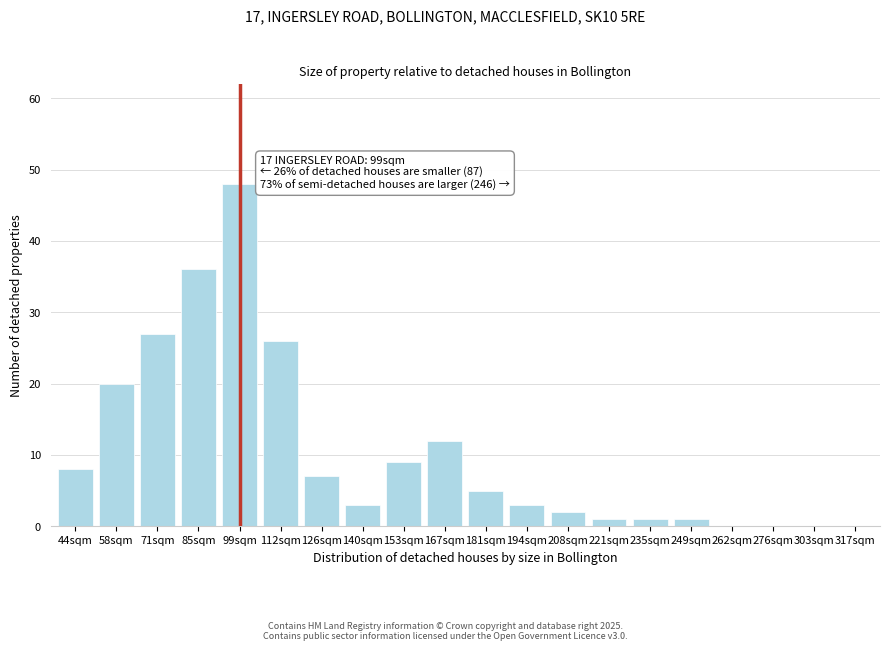

Reading left to right, extract all data points from this chart.

44sqm=8	58sqm=20	71sqm=27	85sqm=36	99sqm=48	112sqm=26	126sqm=7	140sqm=3	153sqm=9	167sqm=12	181sqm=5	194sqm=3	208sqm=2	221sqm=1	235sqm=1	249sqm=1	262sqm=0	276sqm=0	303sqm=0	317sqm=0